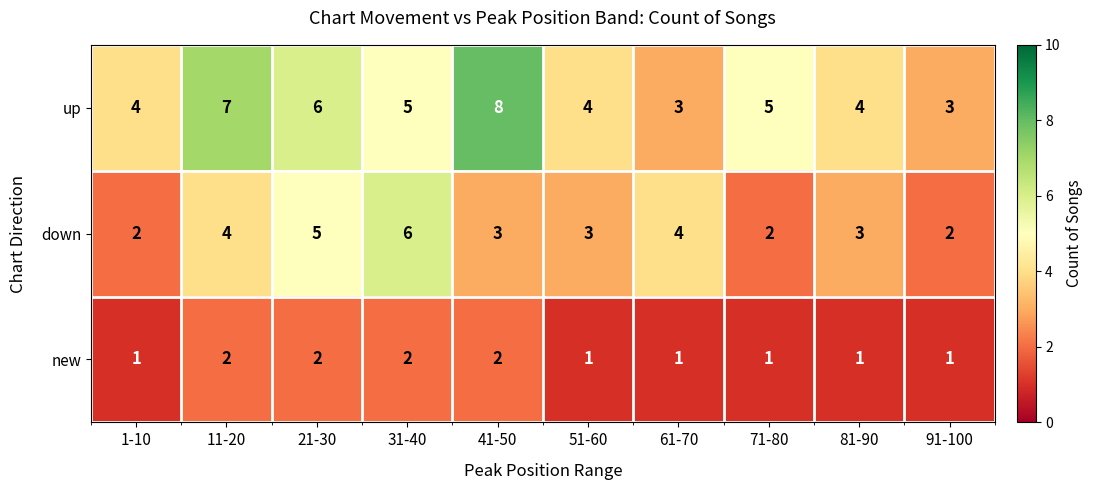

What is the sum of all down values?

34